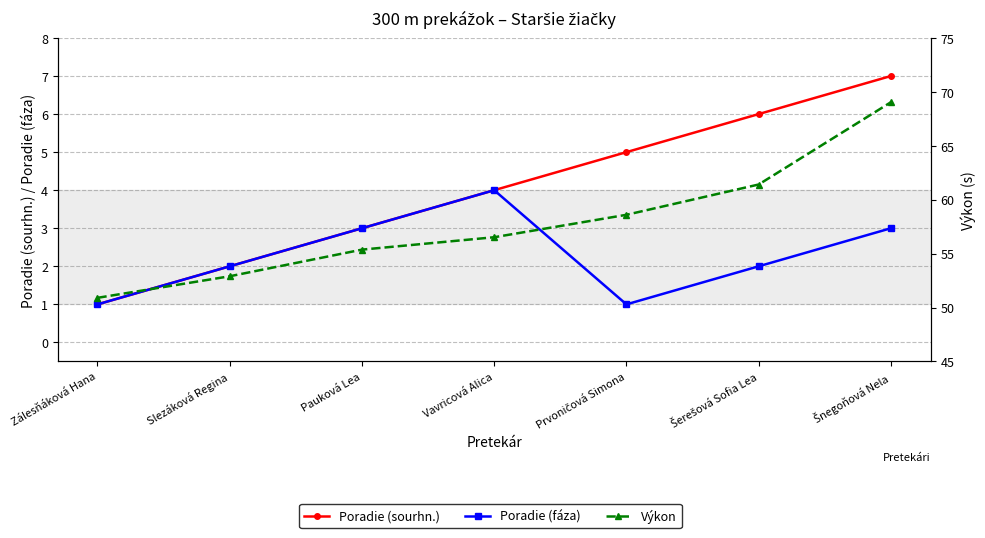

Which series has the largest range (max minus min)?

Výkon